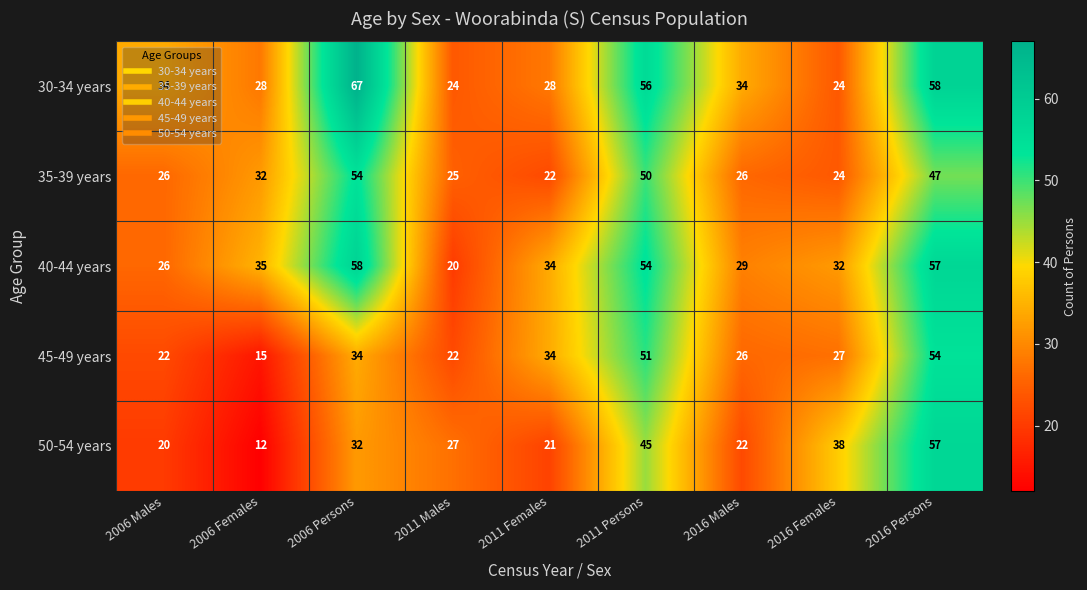

What is the difference between the 45-49 years values at 2016 Females and 2016 Persons?

27